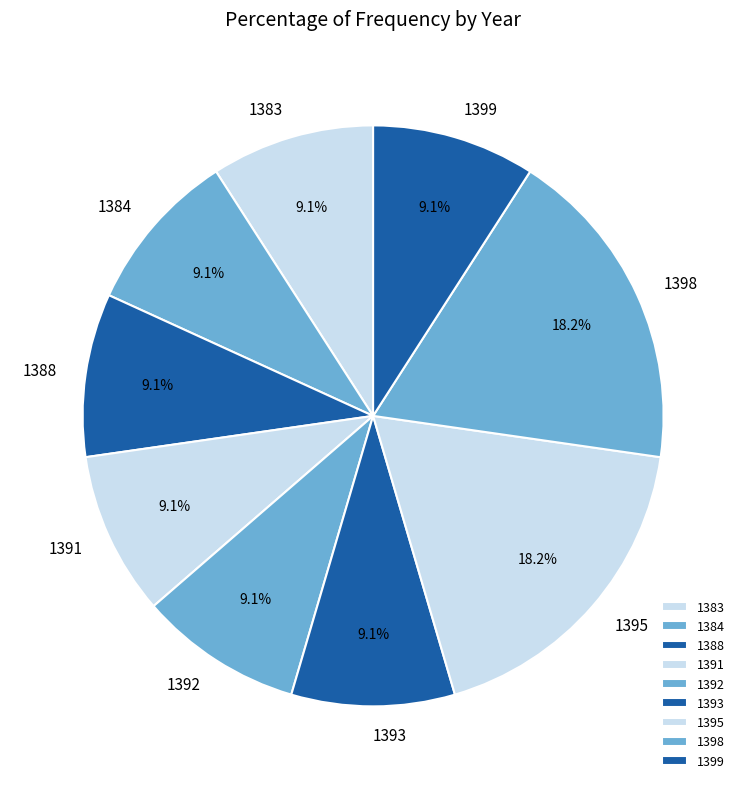

To the nearest percent, what portion does 1395 represent?

18%